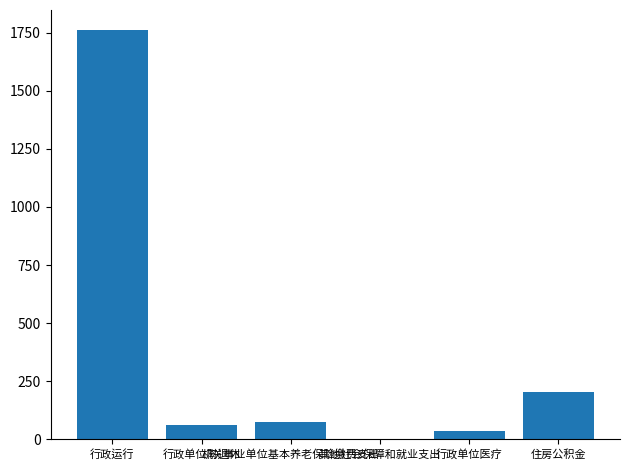

What is the greatest value displayed?

1758.9